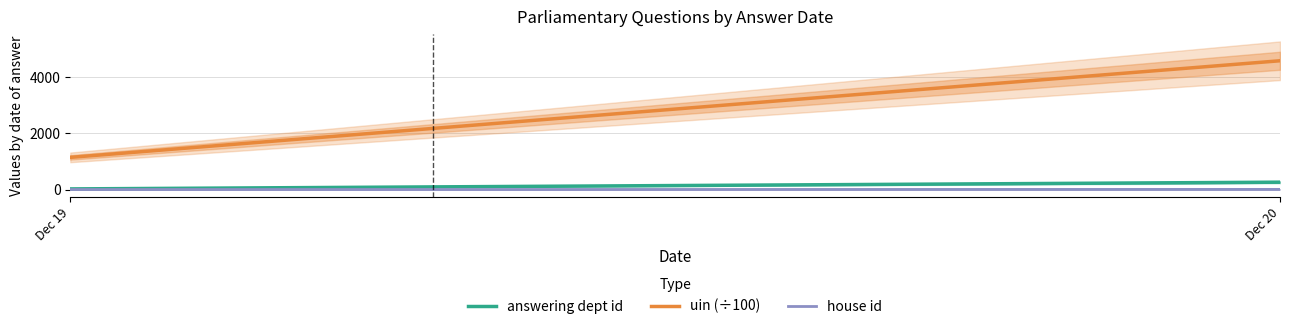

True or false: uin (÷100) has a value of 1144.4 at Dec 19.

True